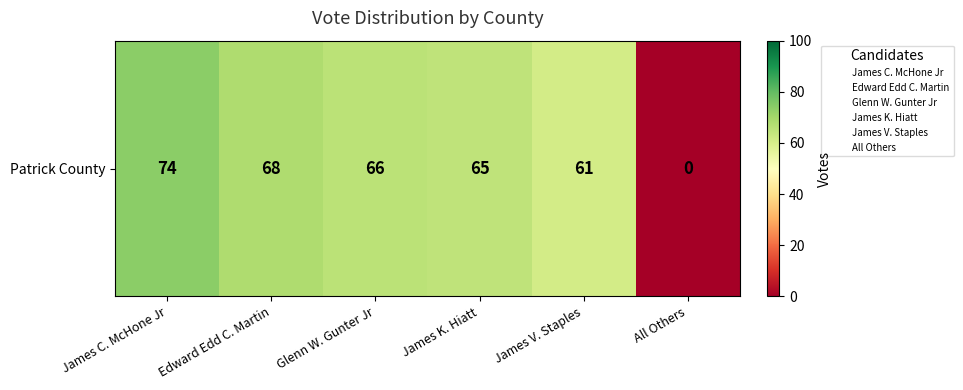

What is the change in value from James K. Hiatt to James V. Staples?

-4